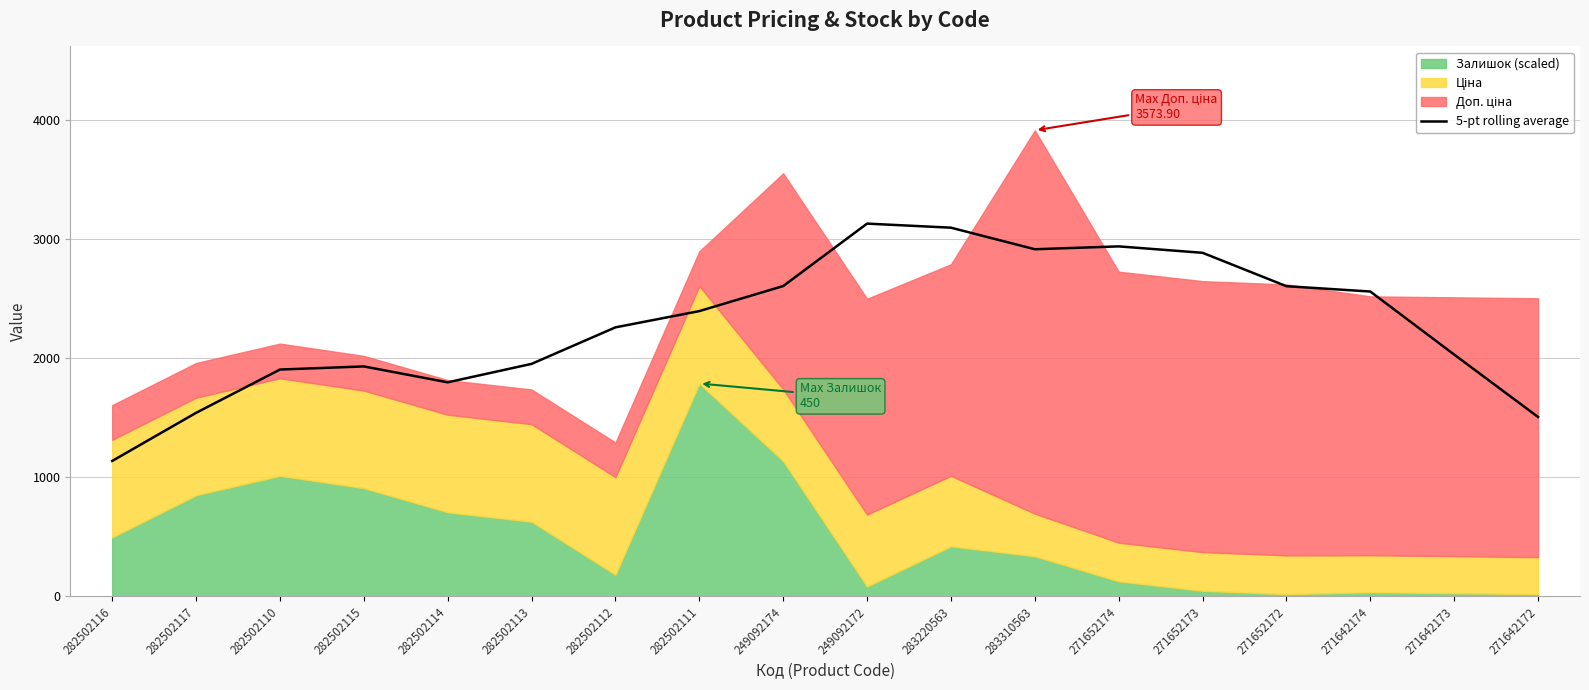

Reading left to right, extract all data points from this chart.

1137.3	1541.0	1904.2	1930.4	1796.9	1951.8	2258.2	2394.7	2604.8	3128.8	3094.6	2913.7	2937.7	2883.8	2603.6	2558.9	2029.8	1506.1